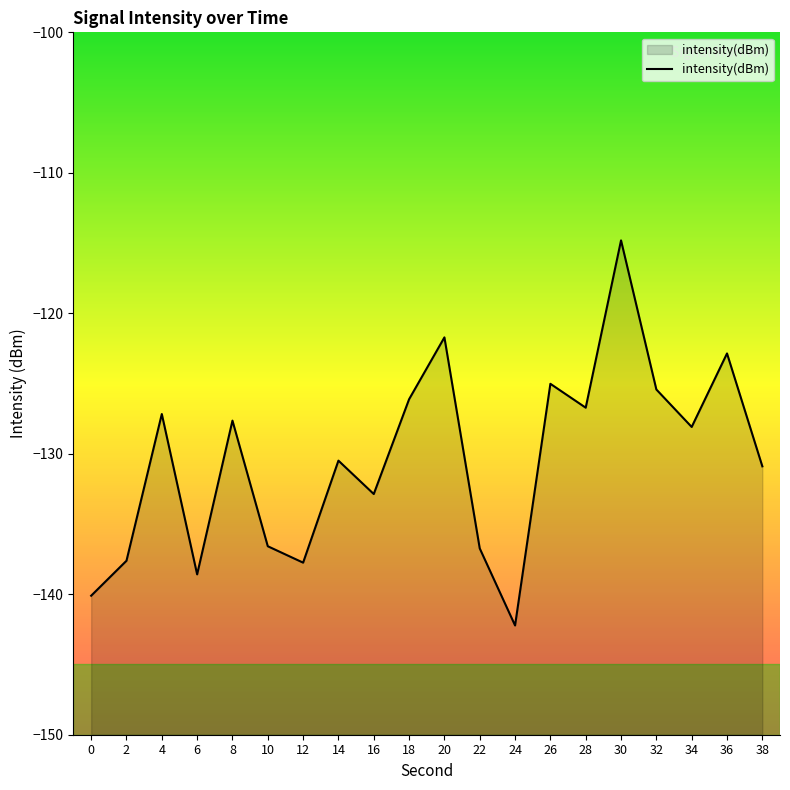

What is the value of the 13th point from the left?

-142.2